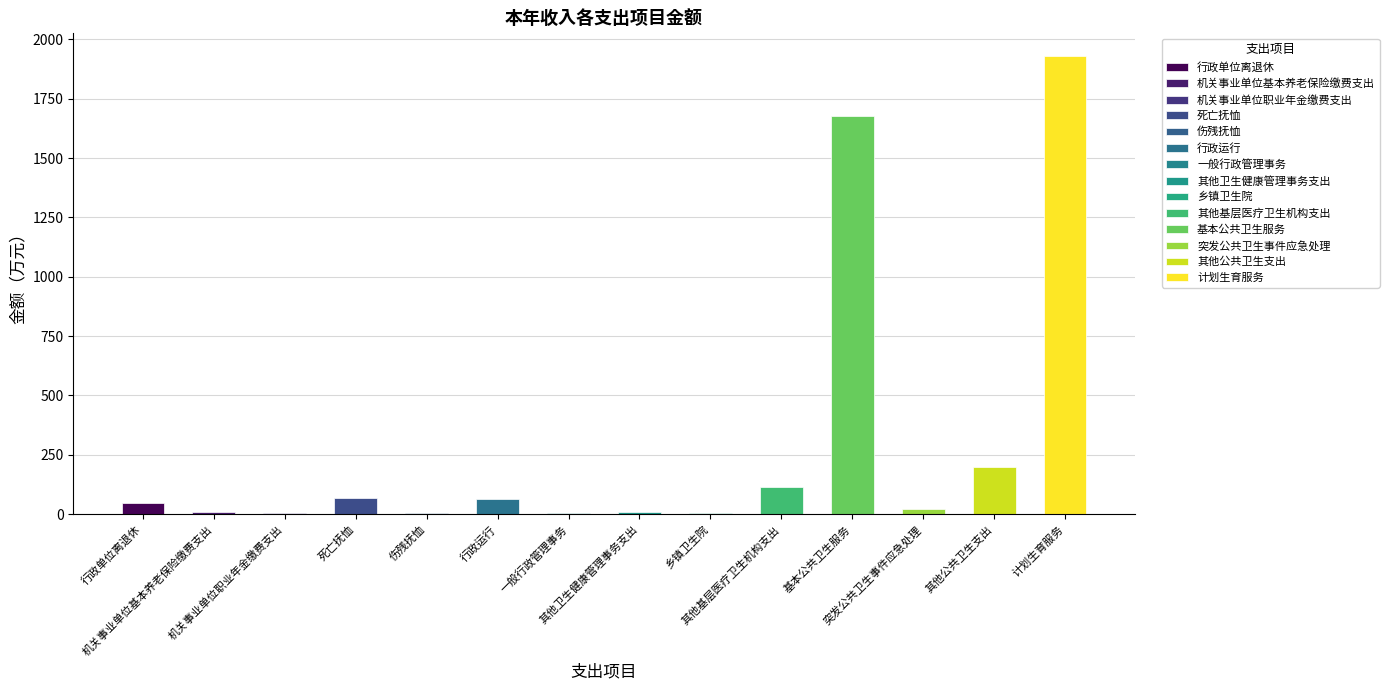

What value does the 本年支出 series have at 其他基层医疗卫生机构支出?

116.0